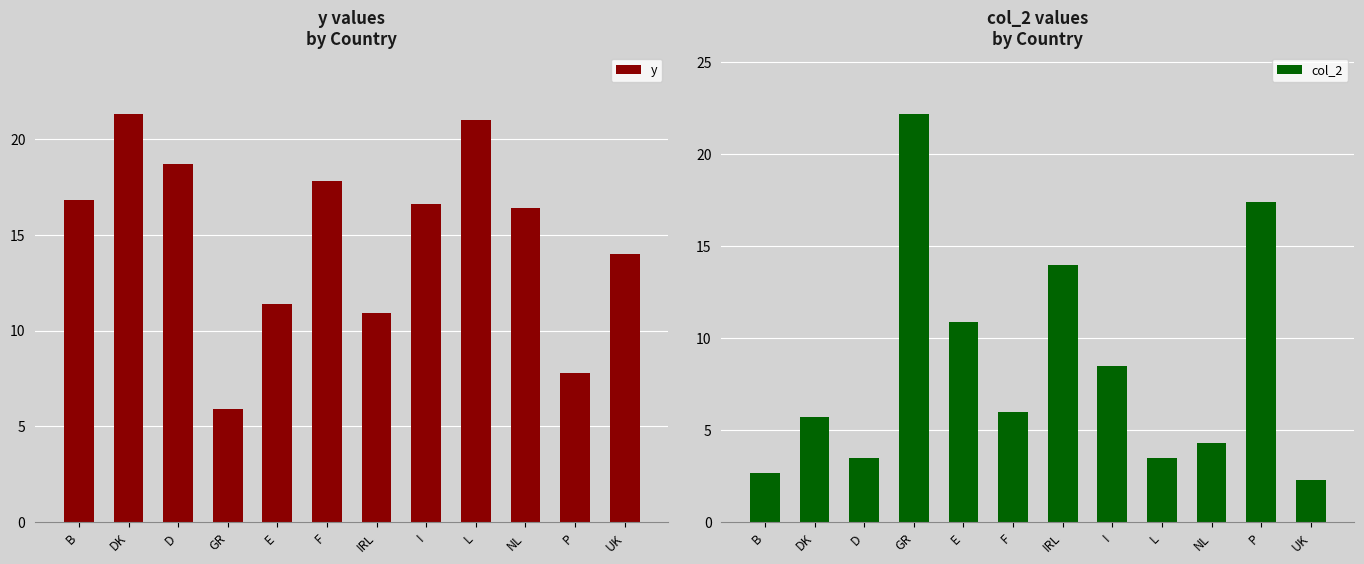

How many bars are there in each group?

2